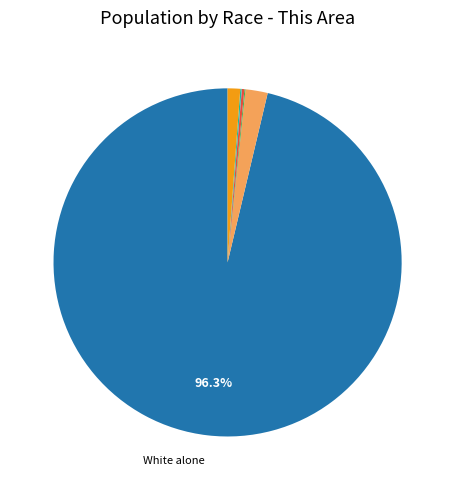

Does any single category account for the majority?

Yes